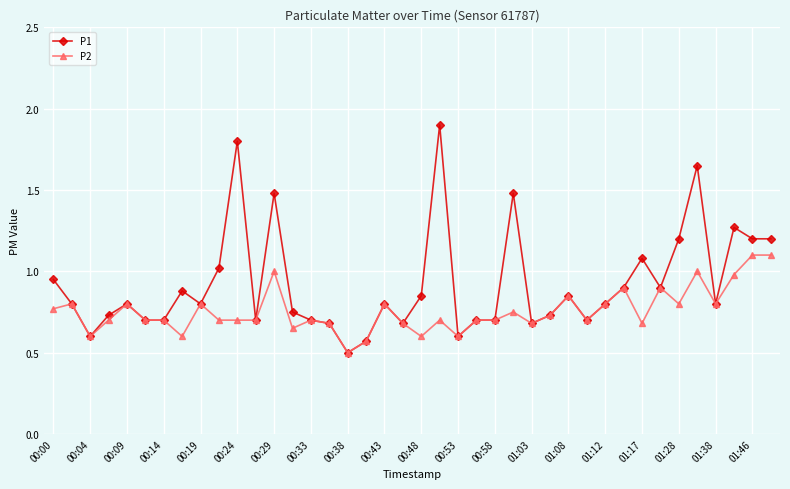

What is the smallest value displayed?

0.5